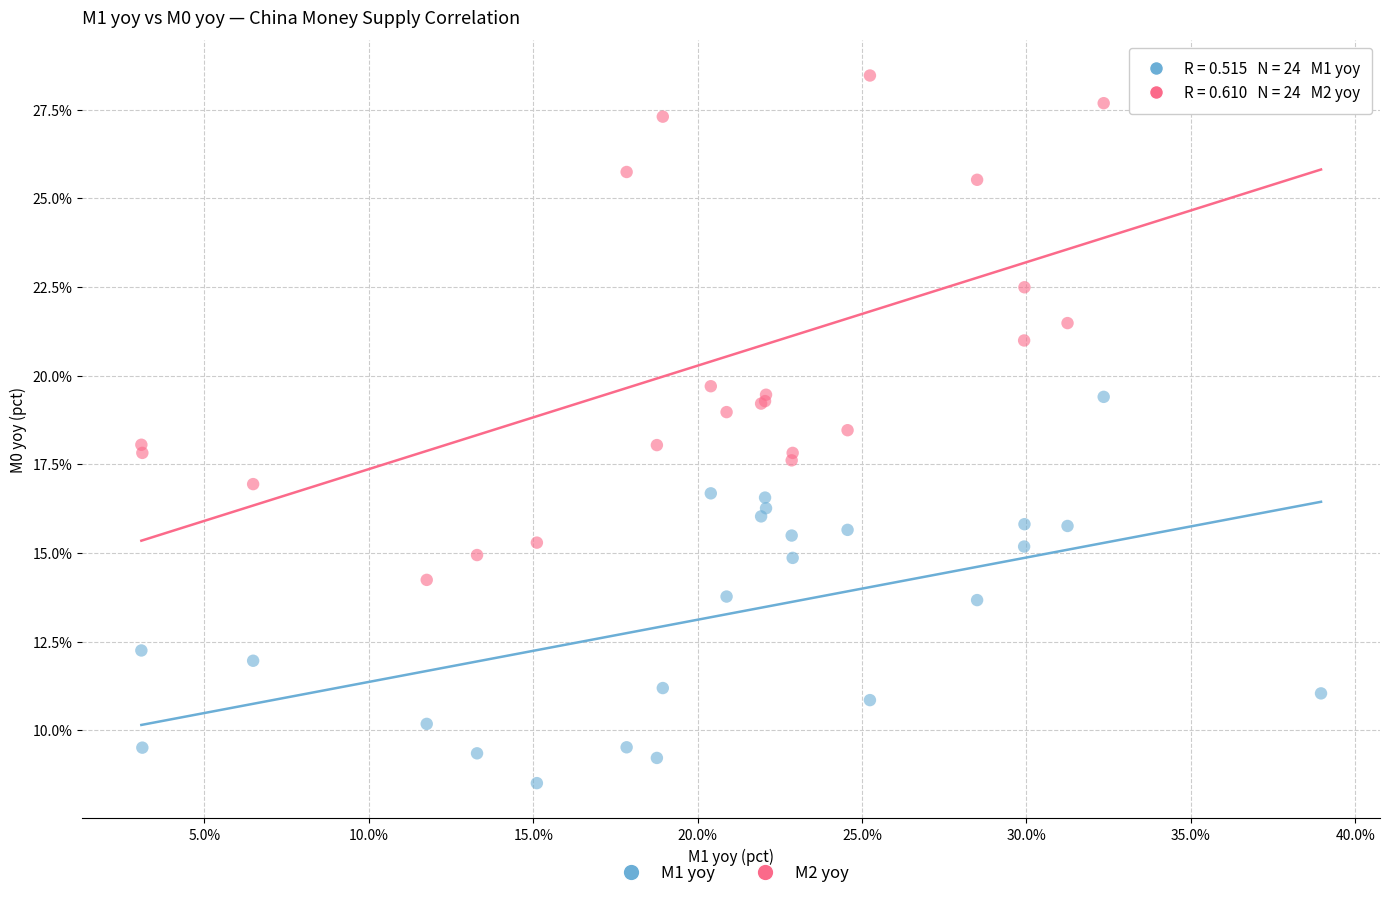

Which series reaches the minimum Y coordinate?

M1 yoy